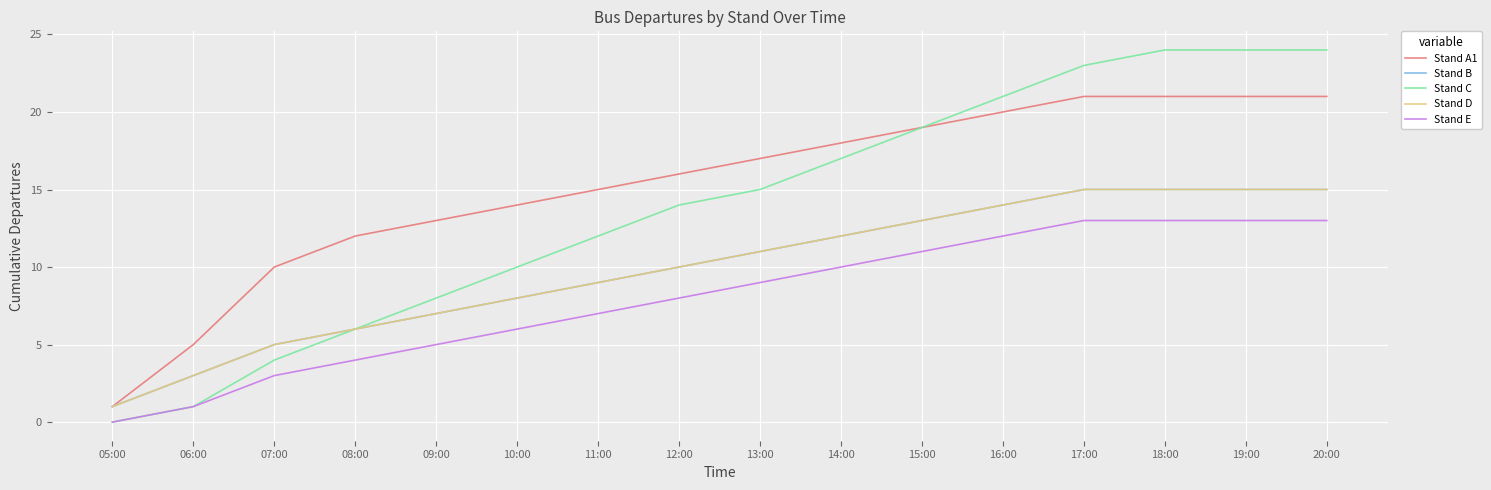

Does the chart display data point markers on the line(s)?

No